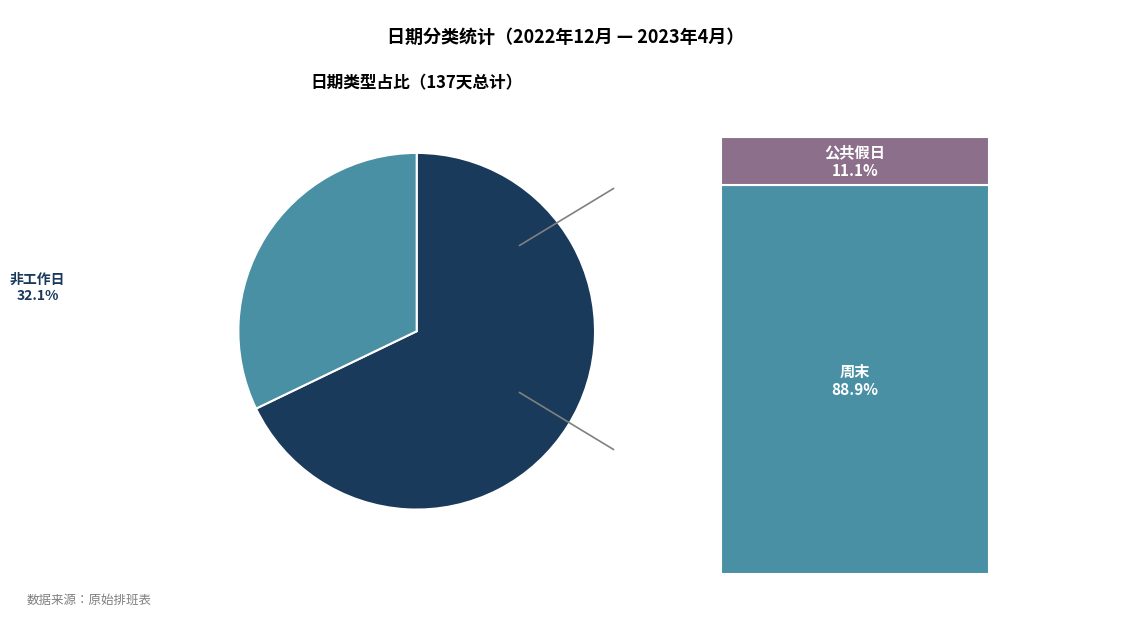

Is there a majority slice in this chart?

Yes